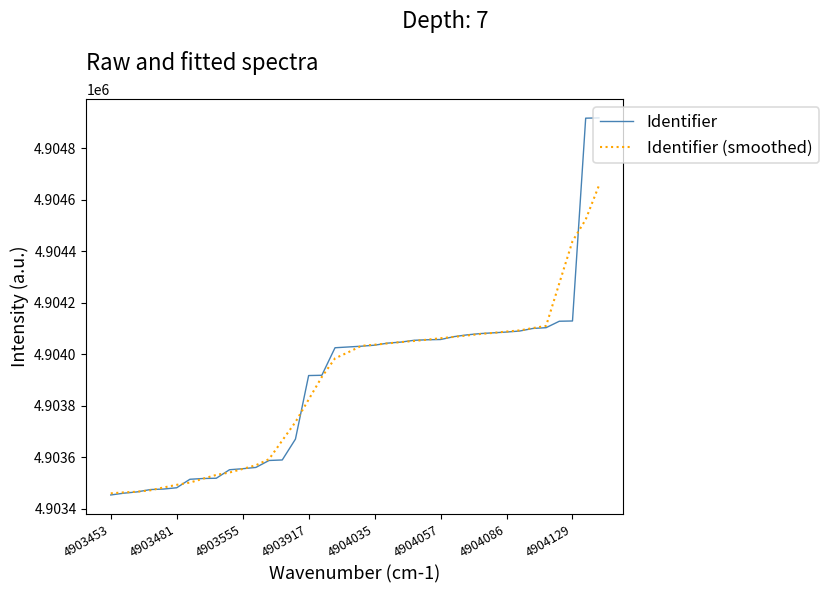

List the series in order of their peak value, highest first.

Identifier, Identifier (smoothed)